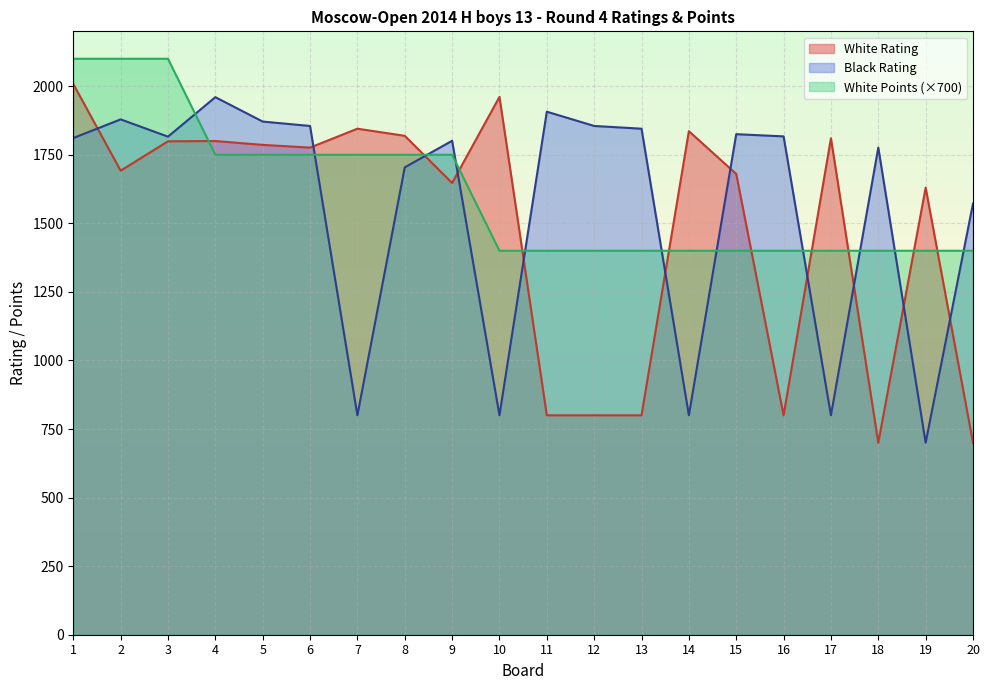

How many interior local valleys does the Black Rating series have?

6